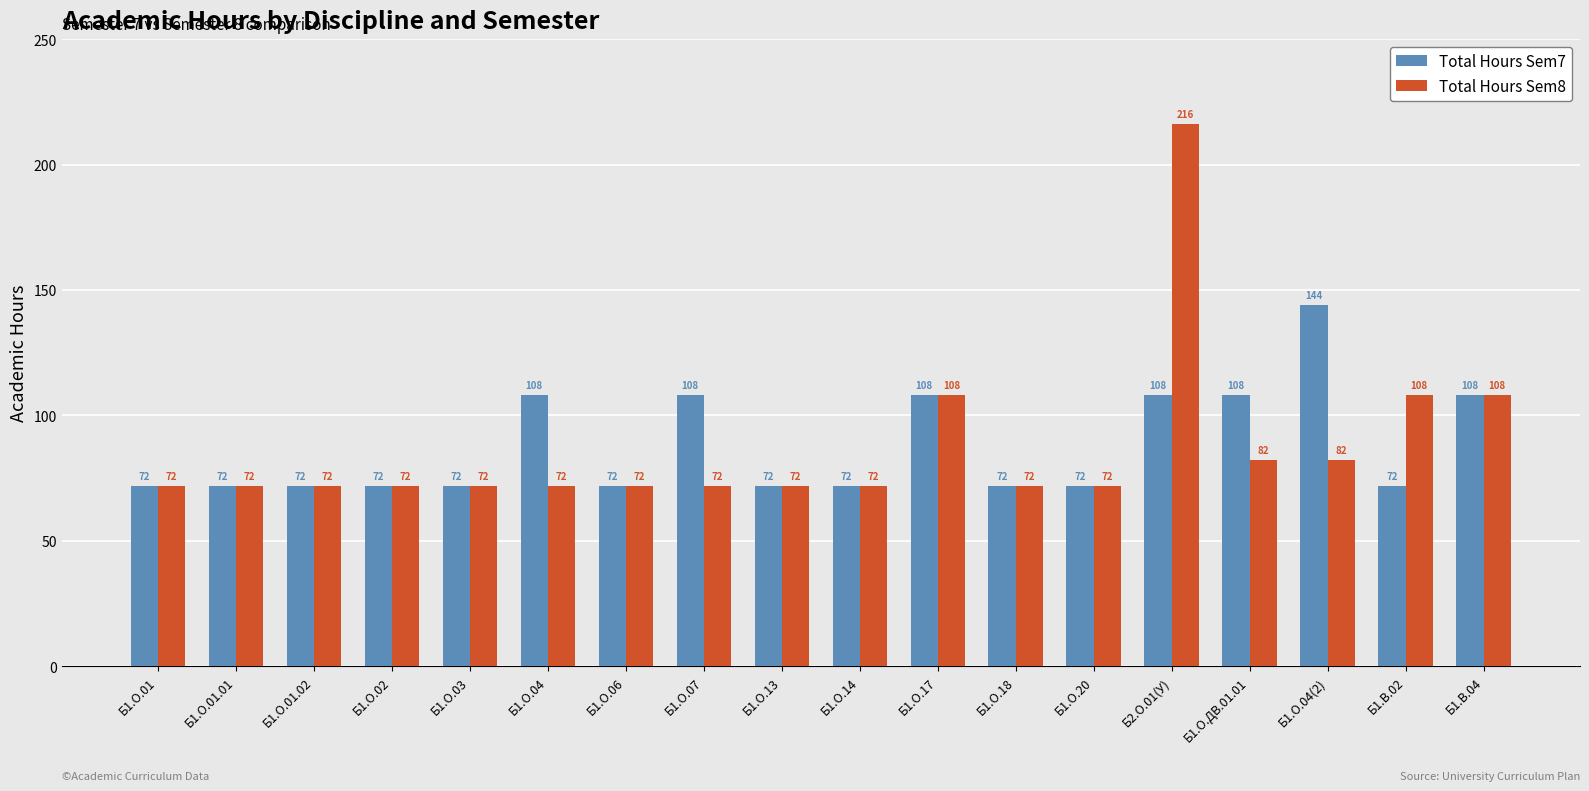

What is the label of the 13th bar from the left?

Б1.О.20